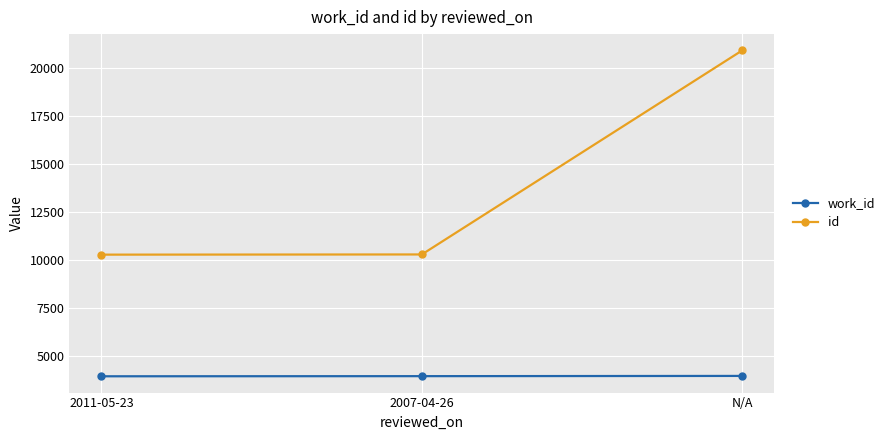

What position from the right is 2007-04-26?

2